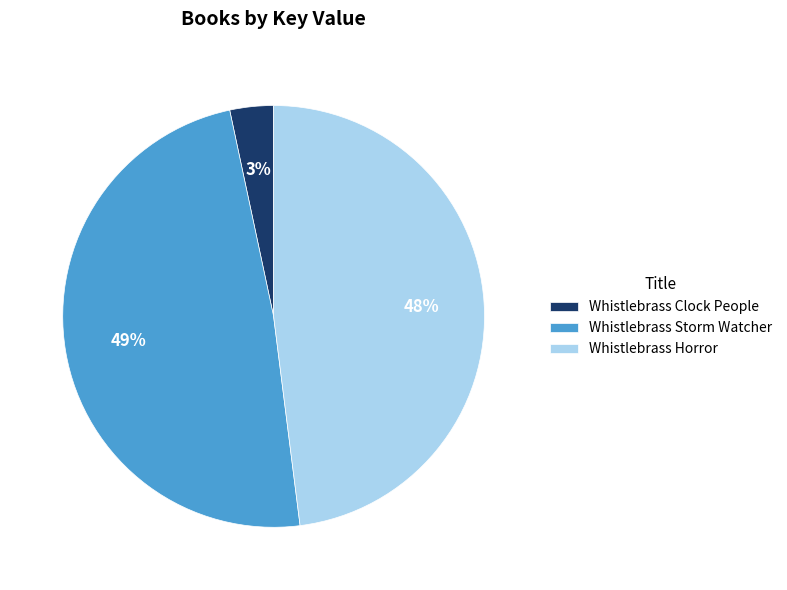

To the nearest percent, what is the combined percentage of Whistlebrass Clock People and Whistlebrass Storm Watcher?

52%